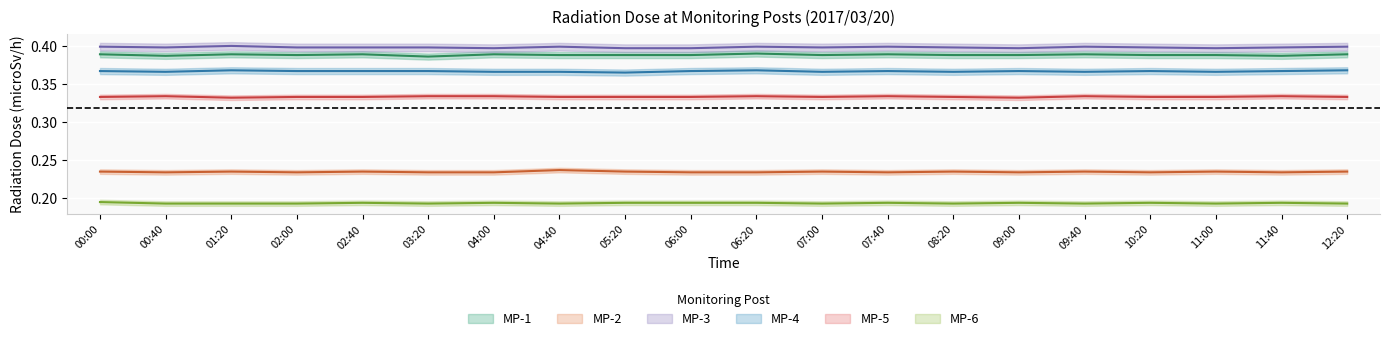

What is the label of the 7th point from the left?

04:00